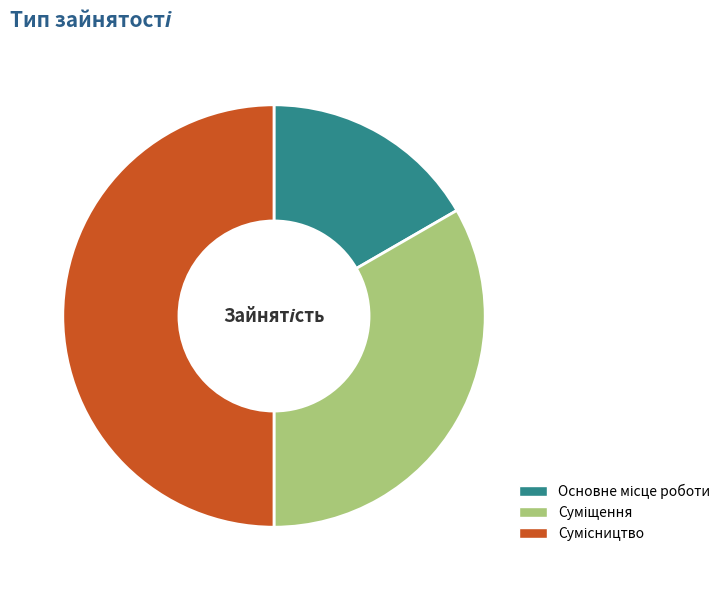

Combined, do Суміщення and Сумісництво account for over 50%?

Yes